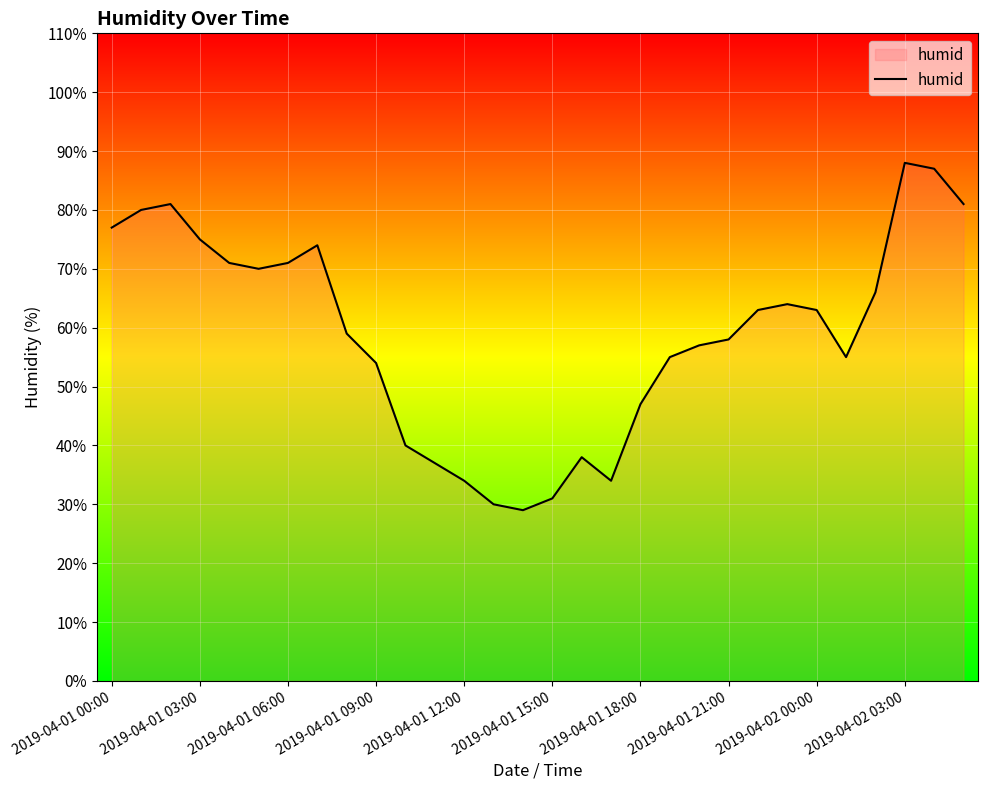

What is the difference between the maximum and minimum values?

59